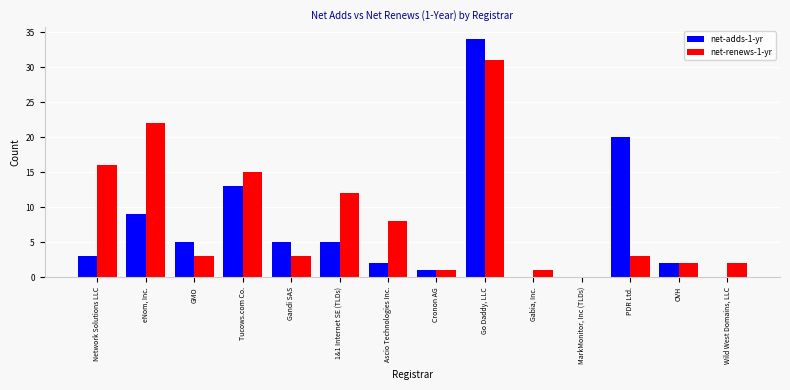

What is the maximum value for net-renews-1-yr?

31